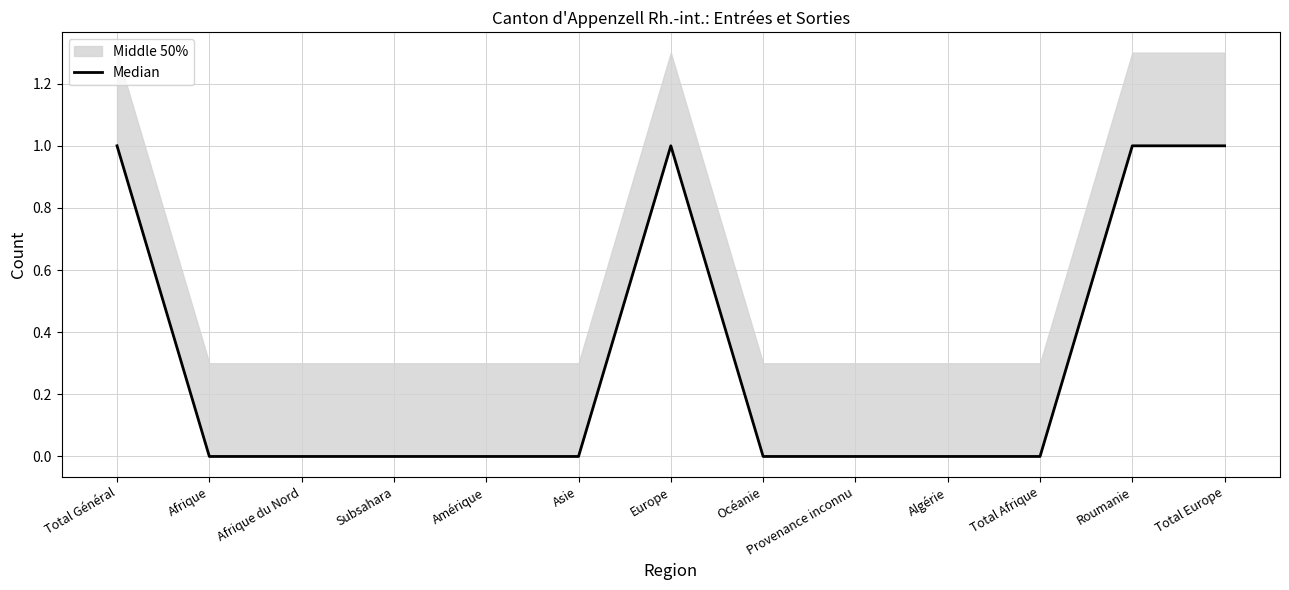

What is the sum of all values?

4